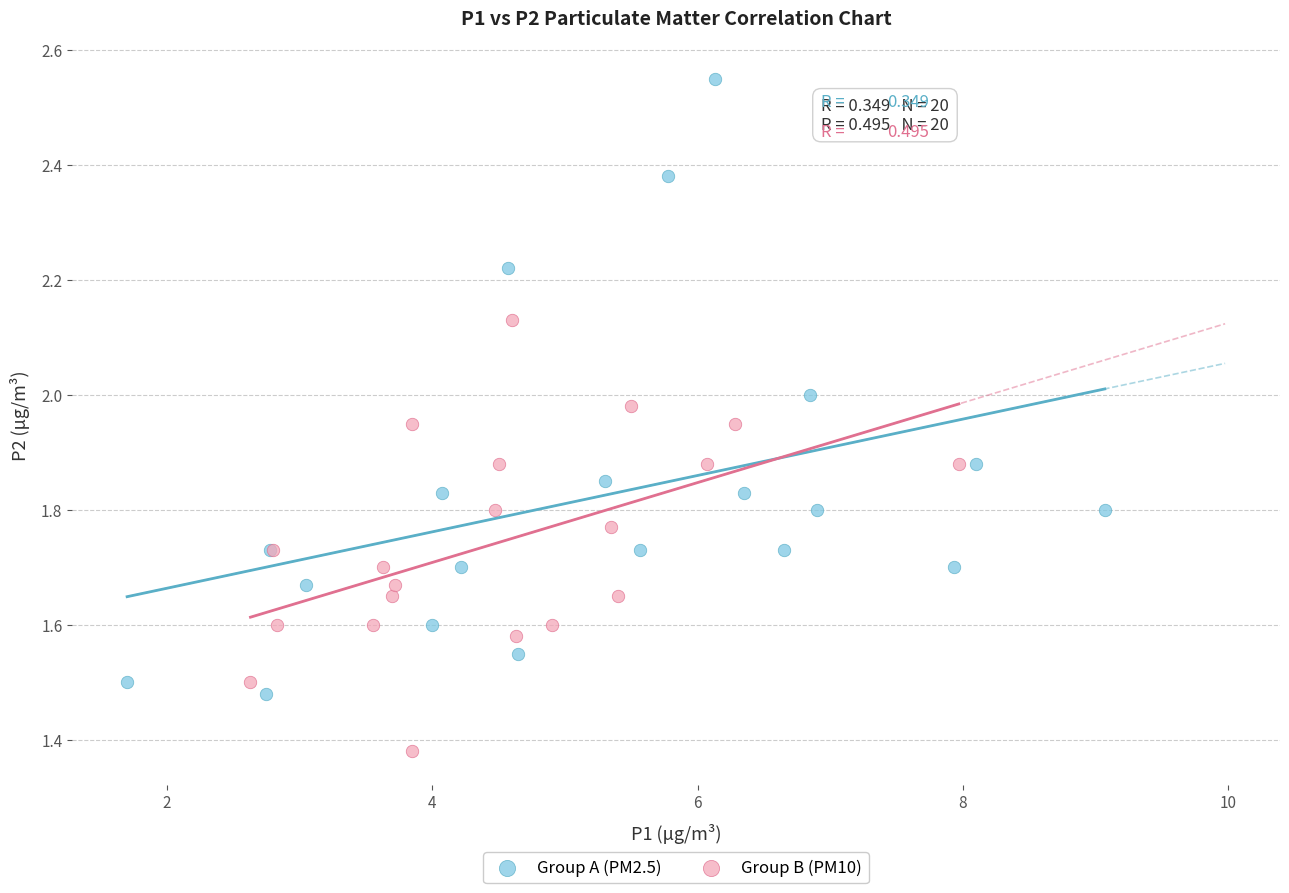

Which series reaches the minimum Y coordinate?

Group B (PM10)